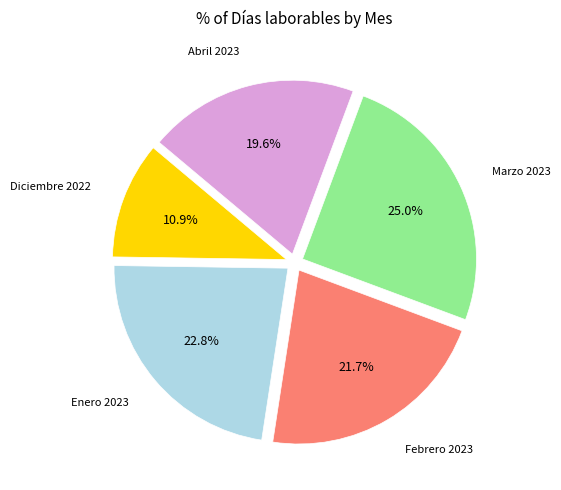

To the nearest percent, what is the average slice percentage?

20%